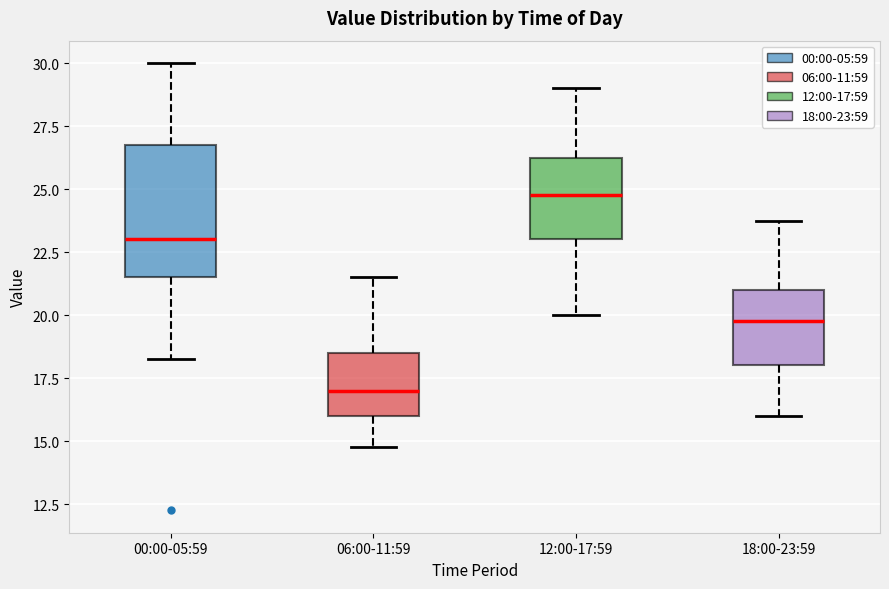

Which box is the tallest, from its lower edge to its upper edge?

00:00-05:59